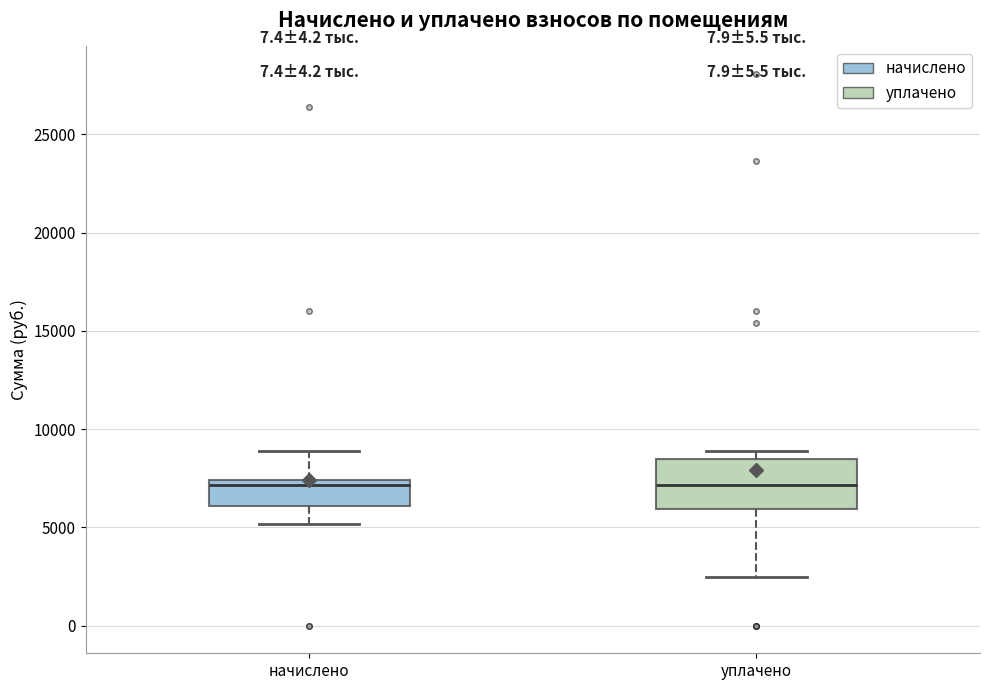

Reading left to right, transcribe this box plot: for each box, give where its median line is, the range the box spans, and where its two whiskers end, as read against the y-axis. The values are not printed on the chart, so give them approximately, as read against the axis.

начислено: median 7000, box 6000 to 7500, whiskers 5000 to 9000
уплачено: median 7000, box 6000 to 8500, whiskers 2500 to 9000